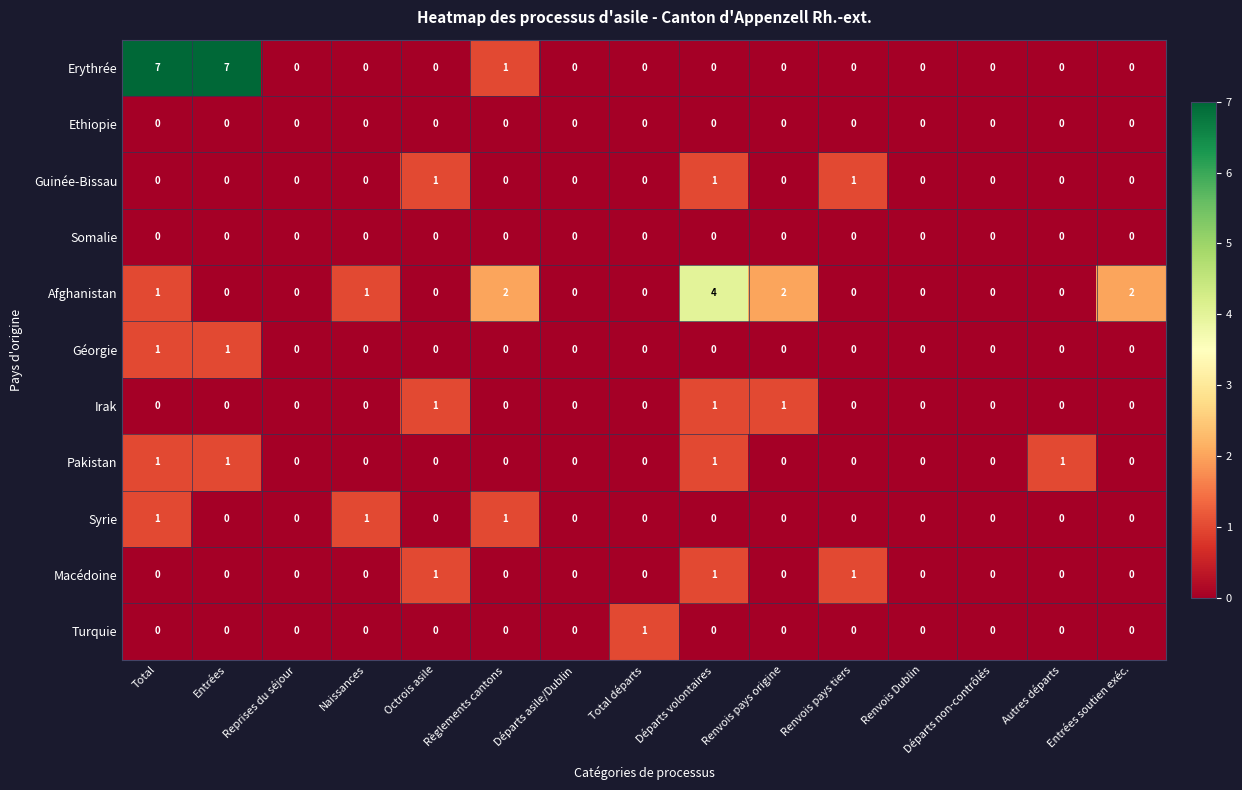

At which category is the sum across all series the highest?

Total